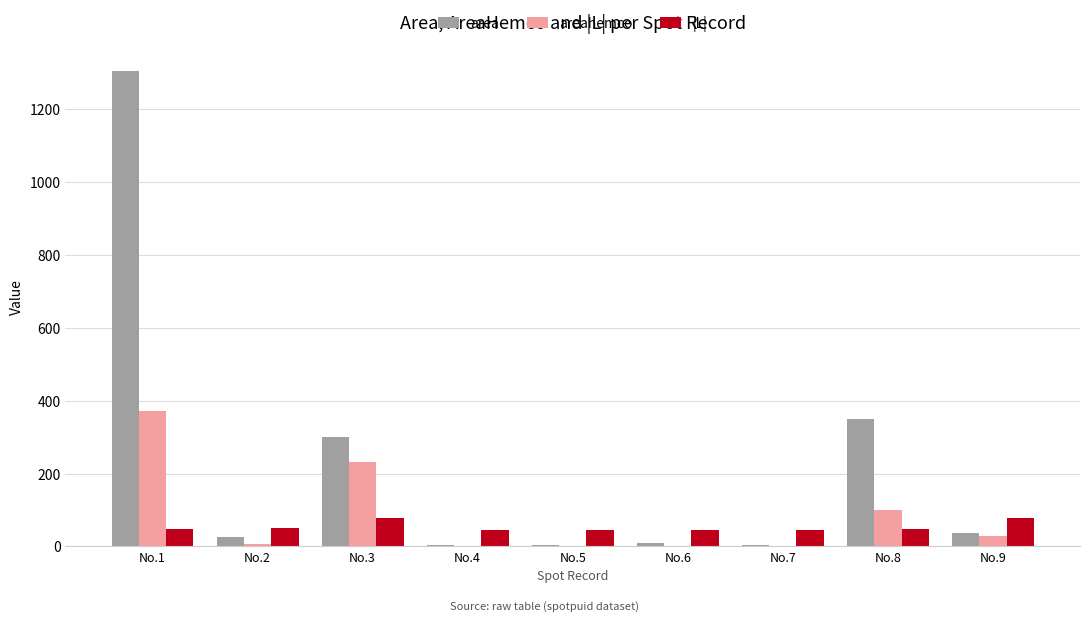

Which series has the widest spread of values?

area